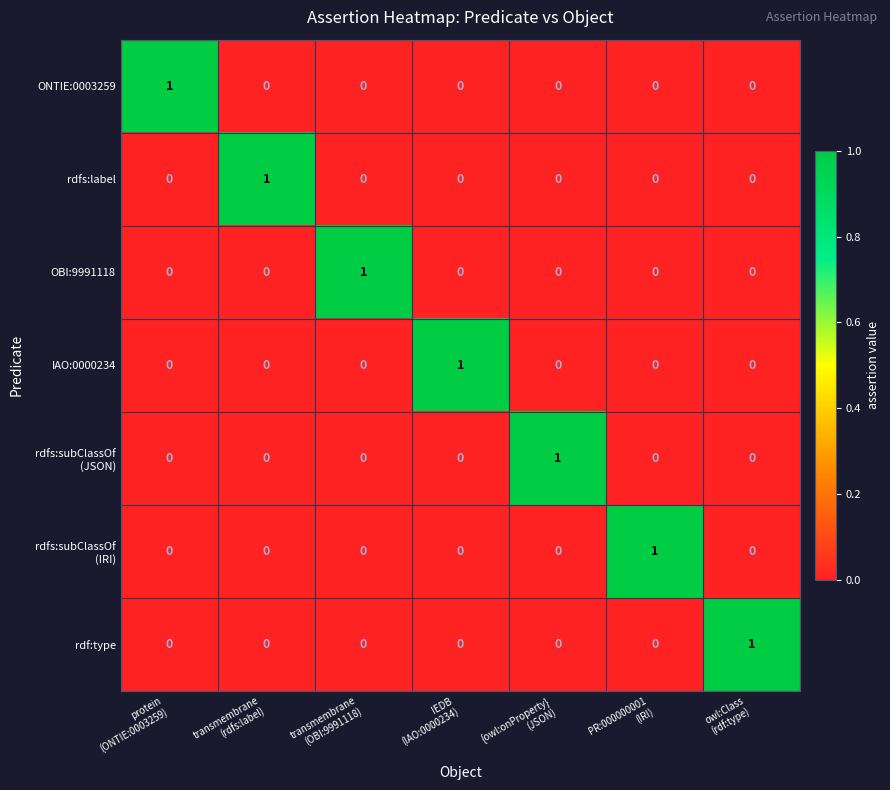

What is the total value across all series at IEDB
(IAO:0000234)?

1